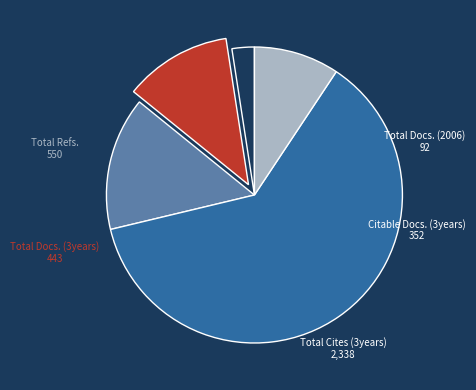

Is there a majority slice in this chart?

Yes